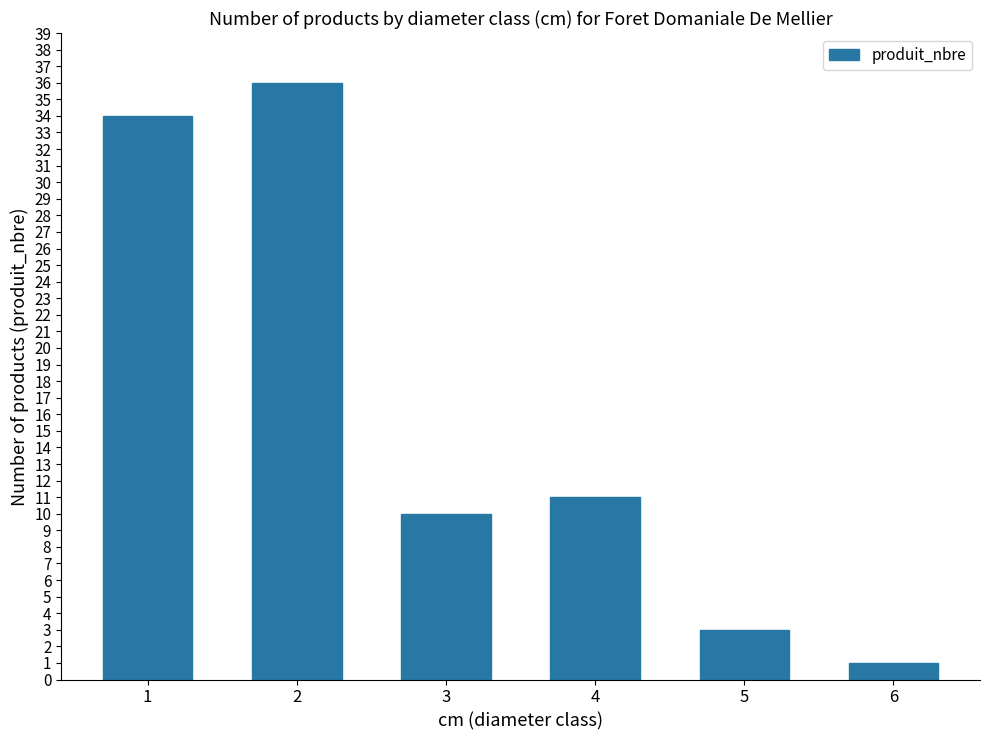

Count the number of data series in this chart.

1